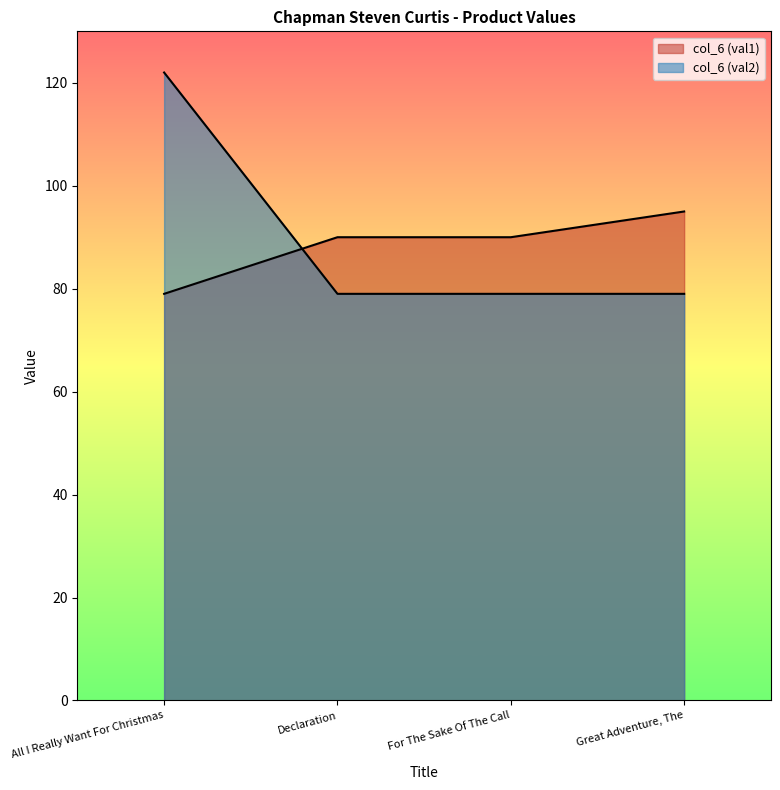

Is the value of col_6 (val2) at Great Adventure, The greater than the value of col_6 (val1) at Declaration?

No